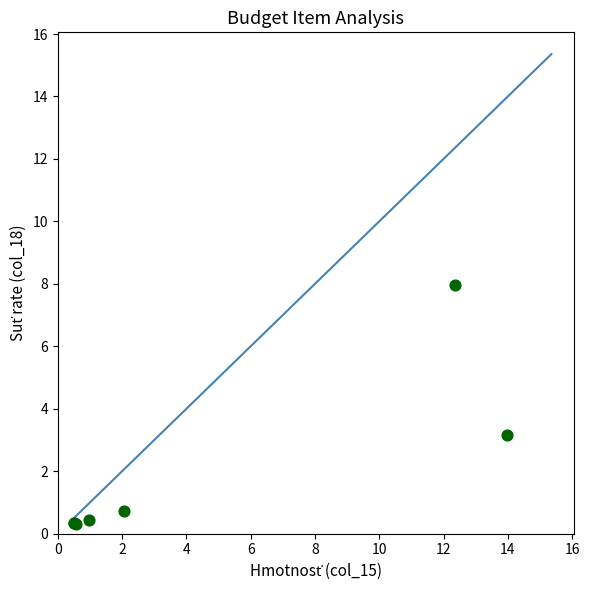

What Y value in the scatter plot is closest to 4?

3.2